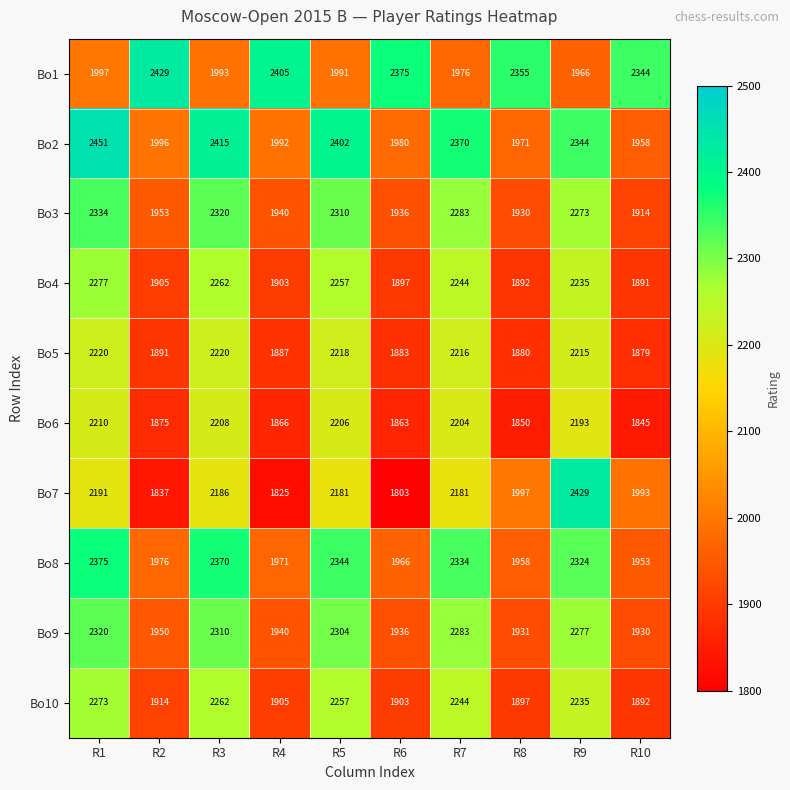

At which category does the chart reach its peak across all series?

R1